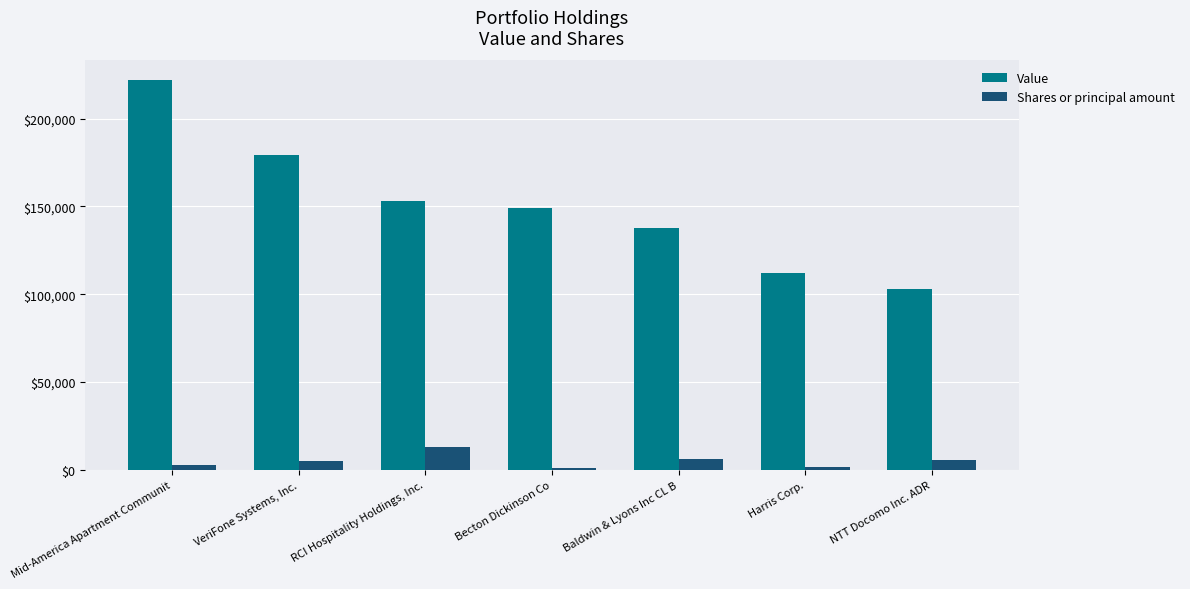

At which label is Value closest to 162500?

RCI Hospitality Holdings, Inc.